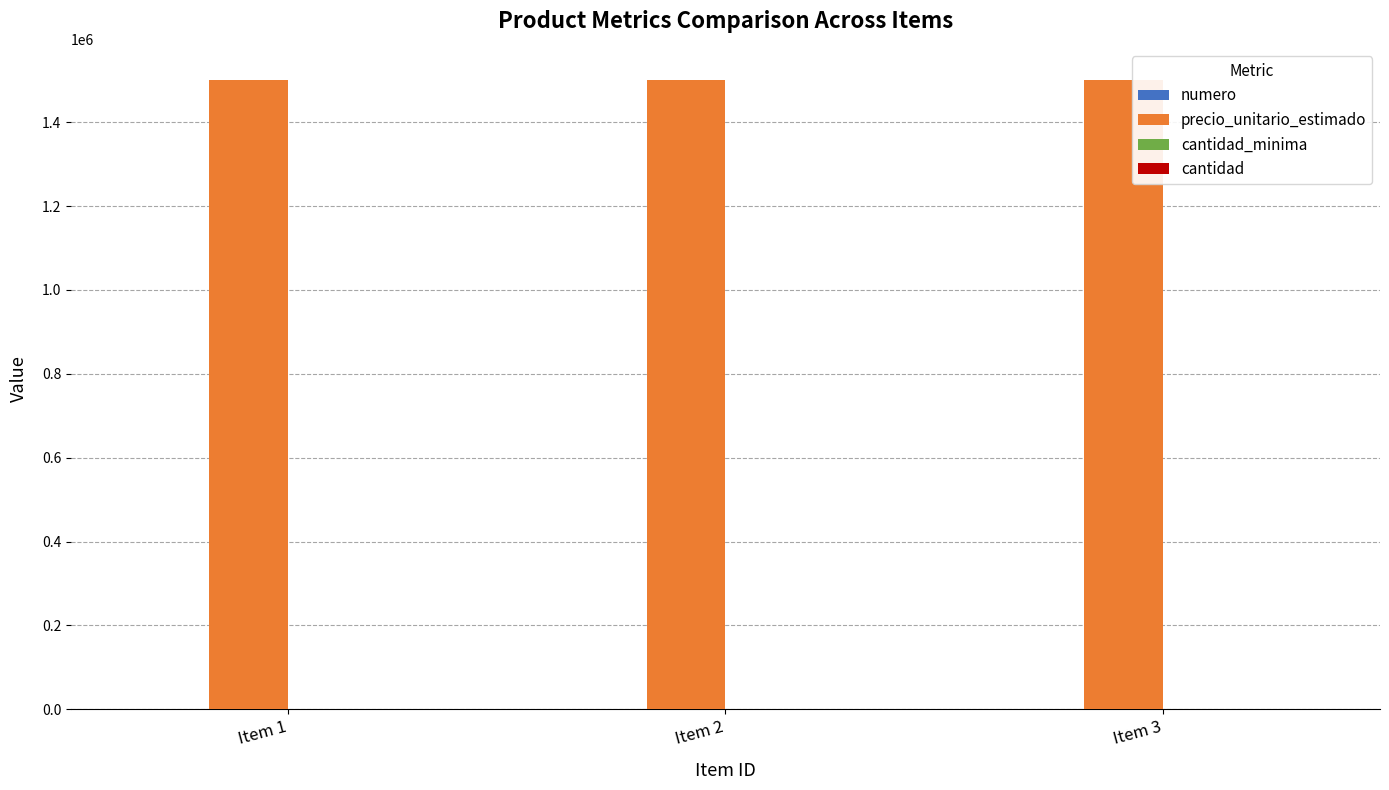

Are the bars grouped side by side (vs. stacked)?

Yes